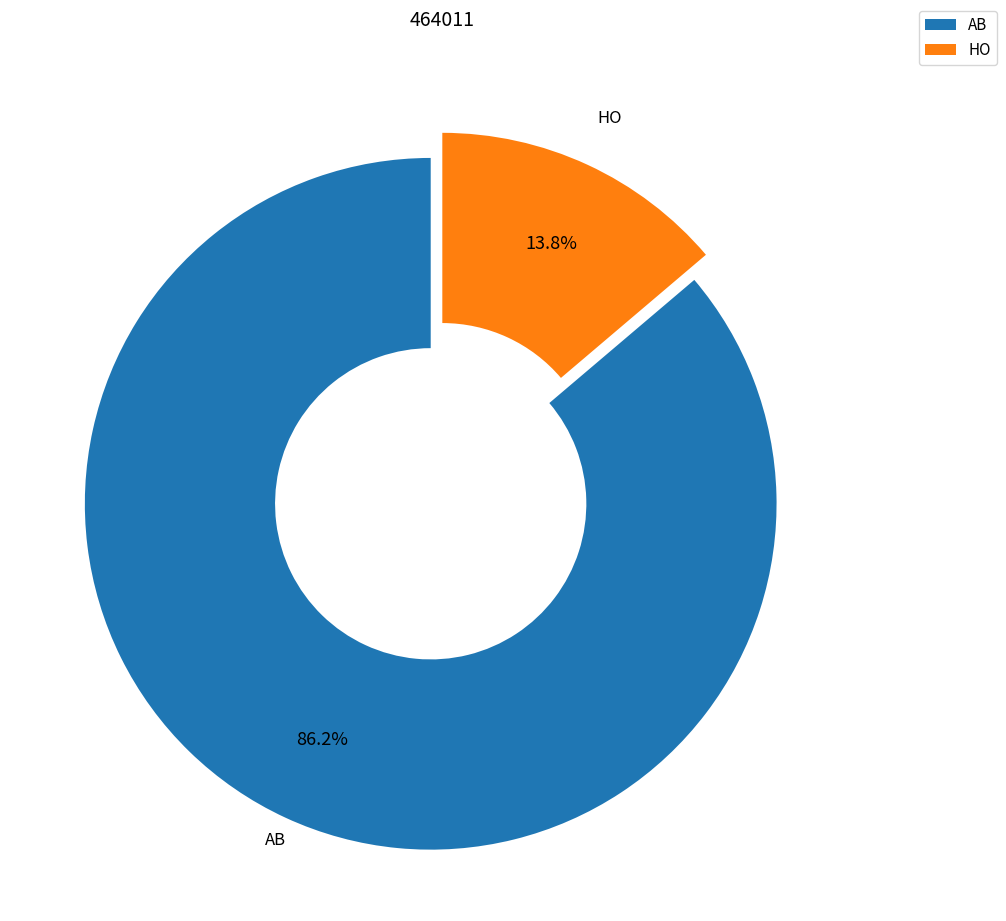

To the nearest percent, what percentage of the pie is HO?

14%